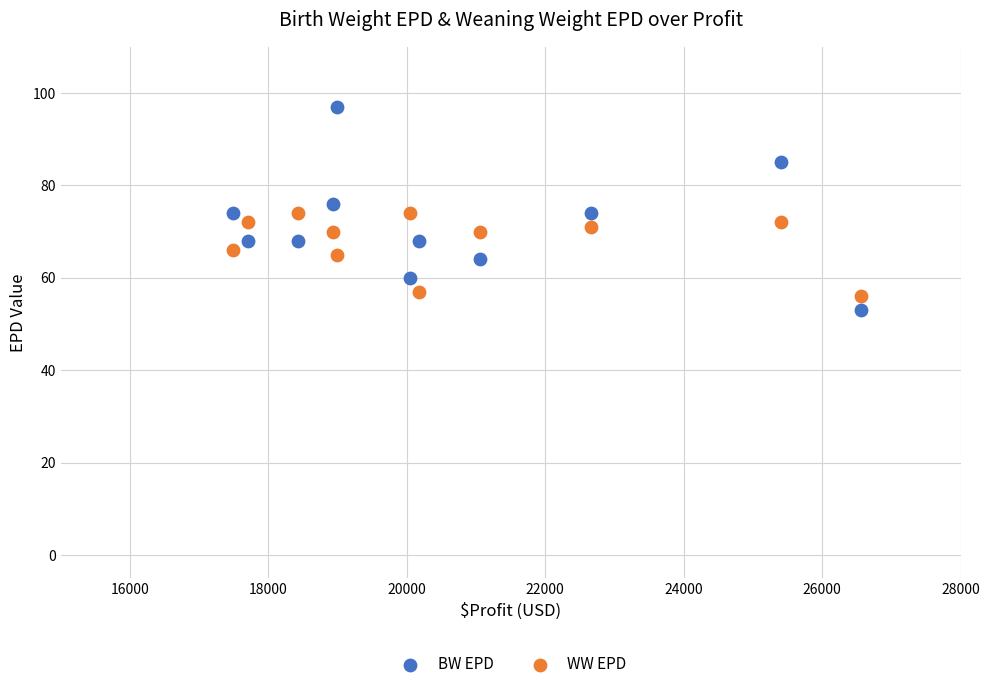

What are all the series names shown in the legend?

BW EPD, WW EPD